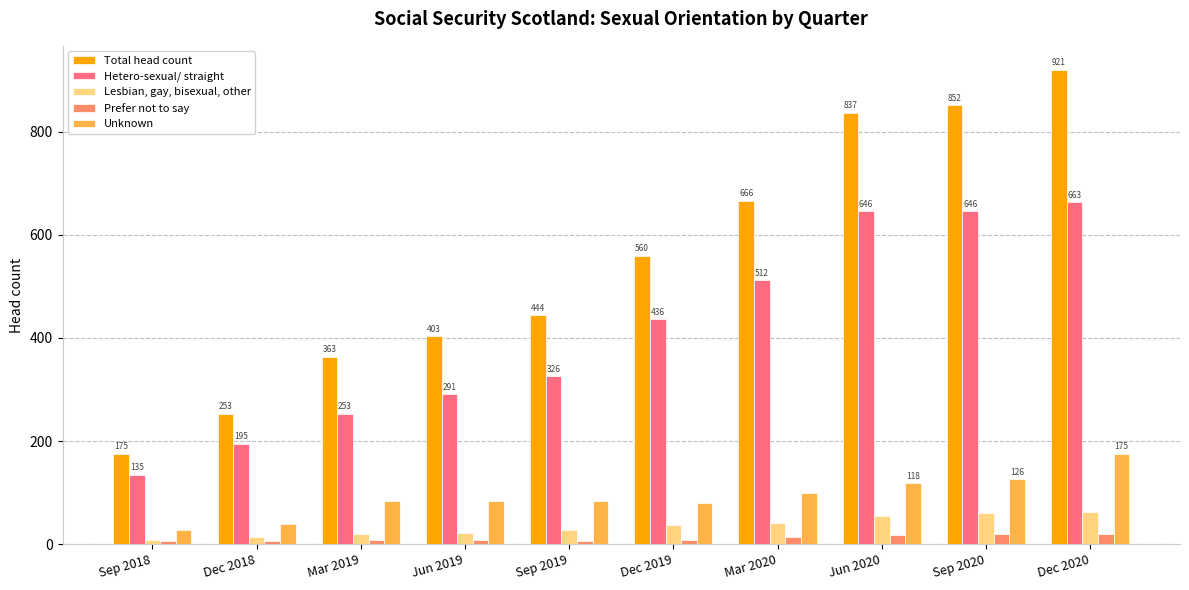

What position from the left is Dec 2020?

10